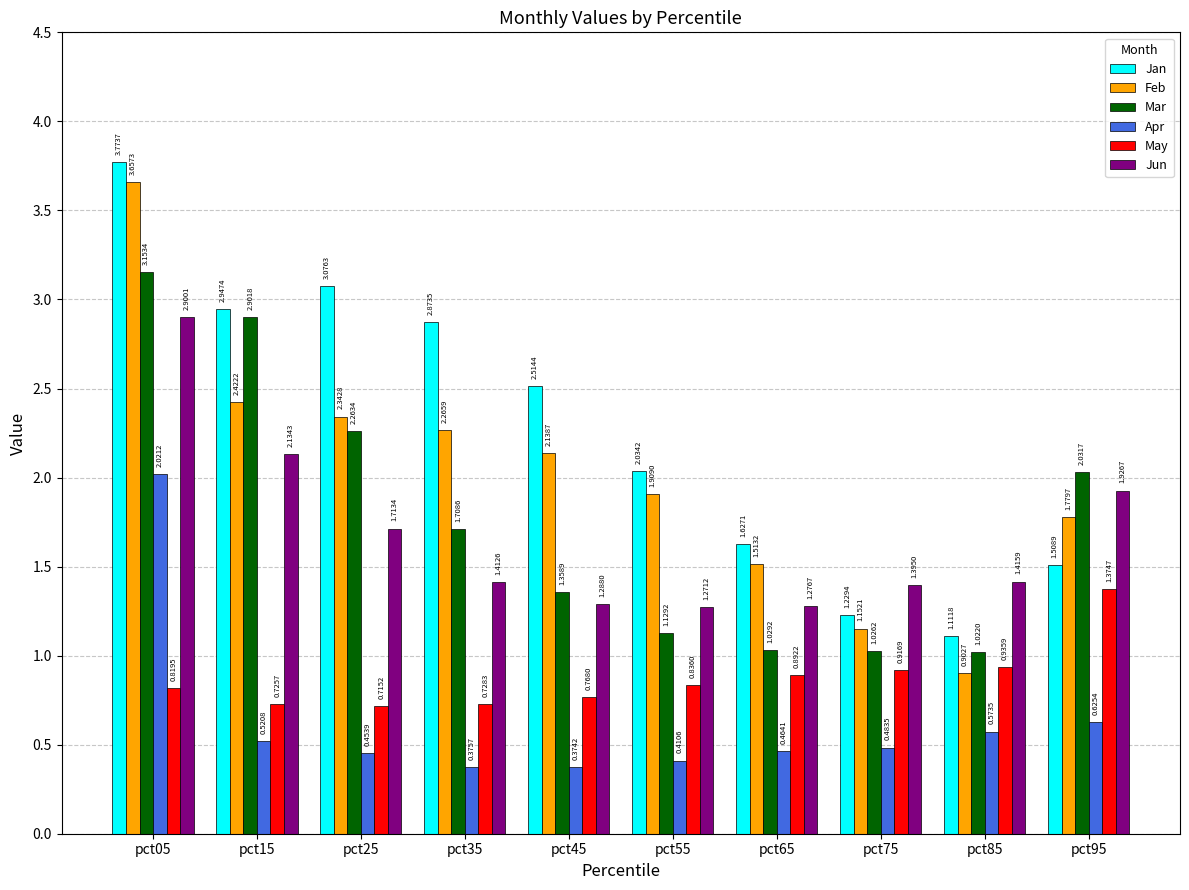

At which category is the sum across all series the highest?

pct05